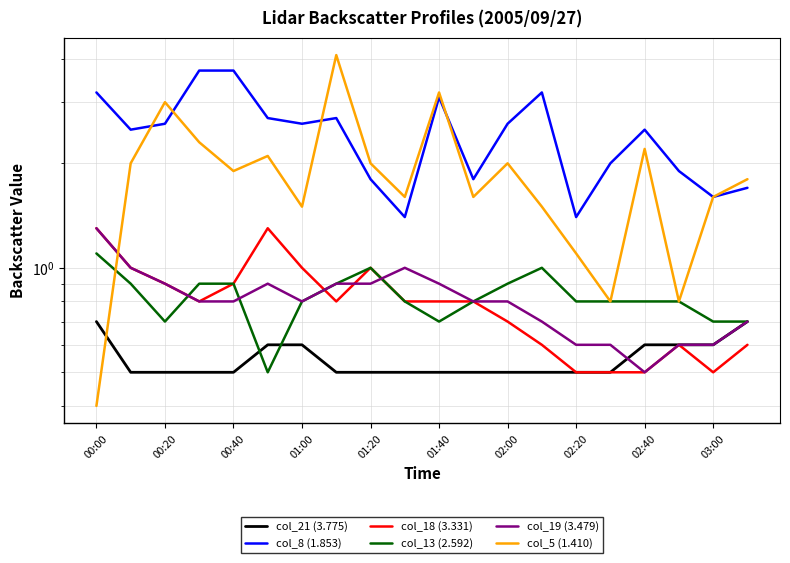

After their last crossing, which series has the higher values: col_21 (3.775) or col_19 (3.479)?

col_21 (3.775)